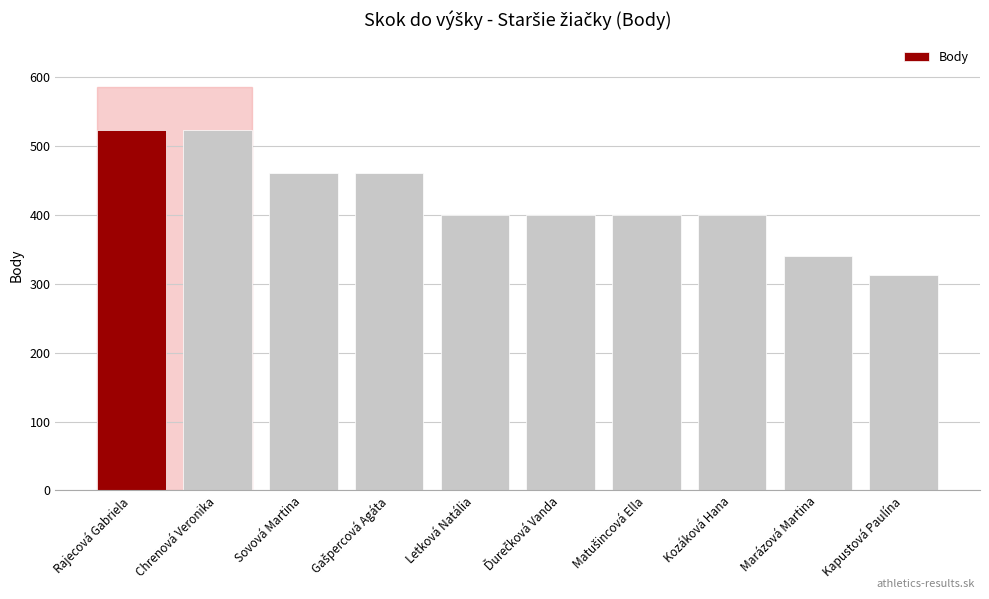

Count the number of data series in this chart.

1